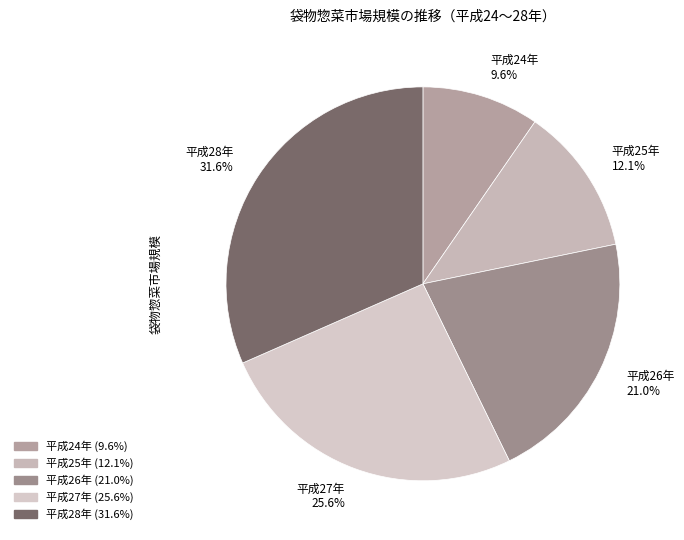

Is there any slice that represents more than half of the pie?

No